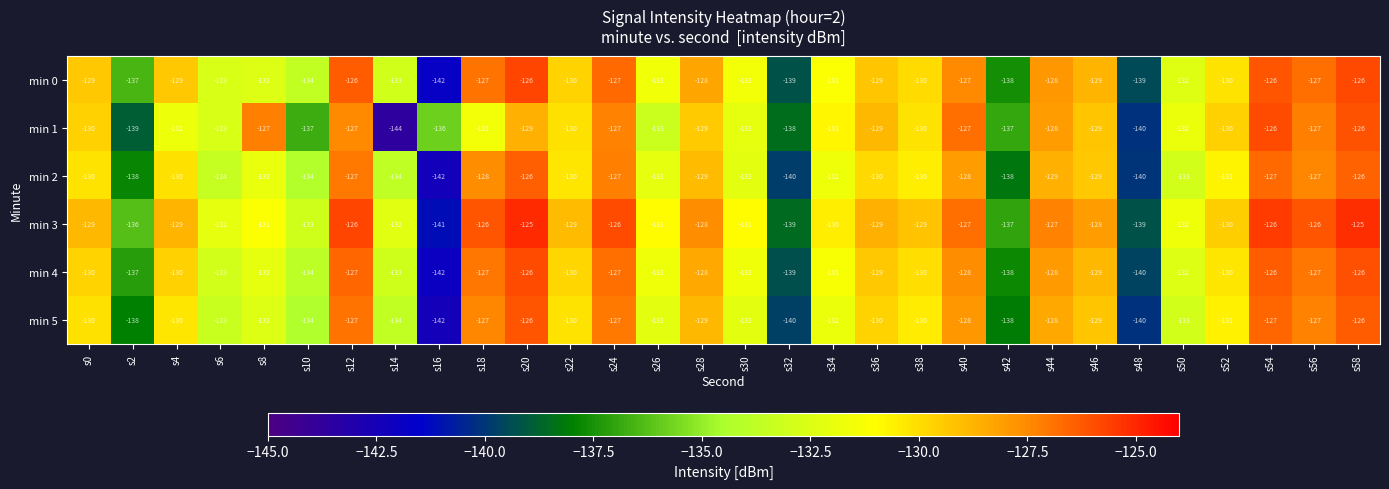

What is the sum of the min 3 values at s44 and s42?

-264